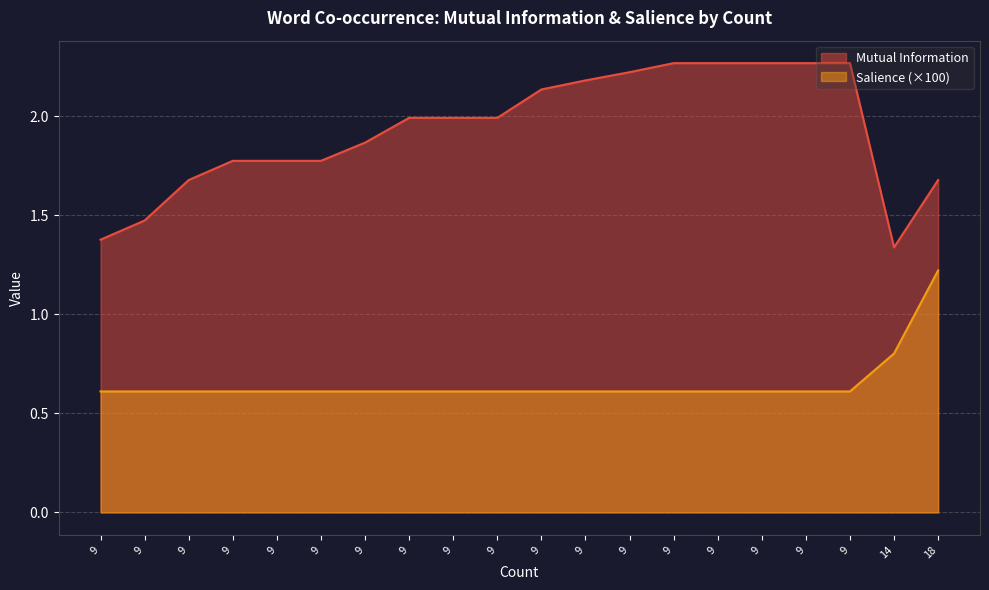

List the series in order of their peak value, highest first.

Mutual Information, Salience (×100)